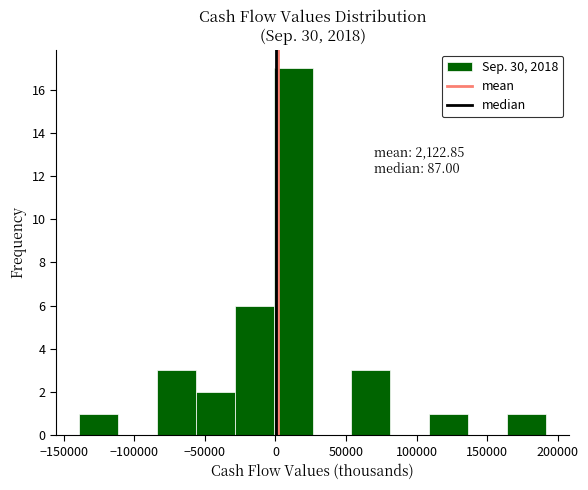

Which range on the x-axis has the tallest bar?

0 to 25000